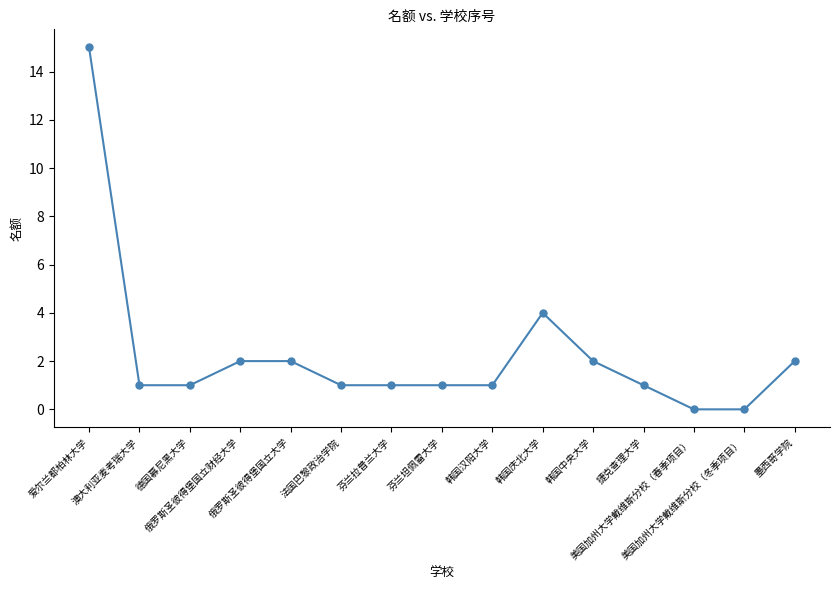

Which category has the highest value across all series?

爱尔兰都柏林大学